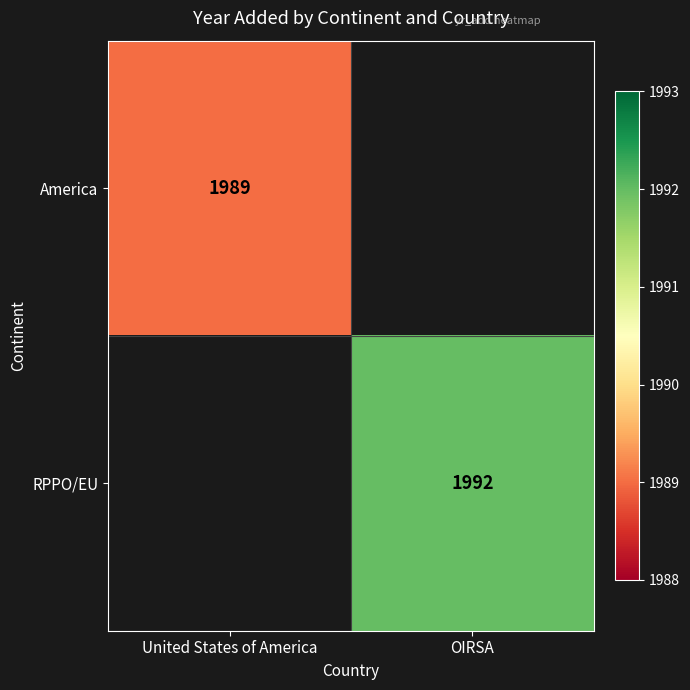

Is the value of America at United States of America greater than the value of RPPO/EU at OIRSA?

No